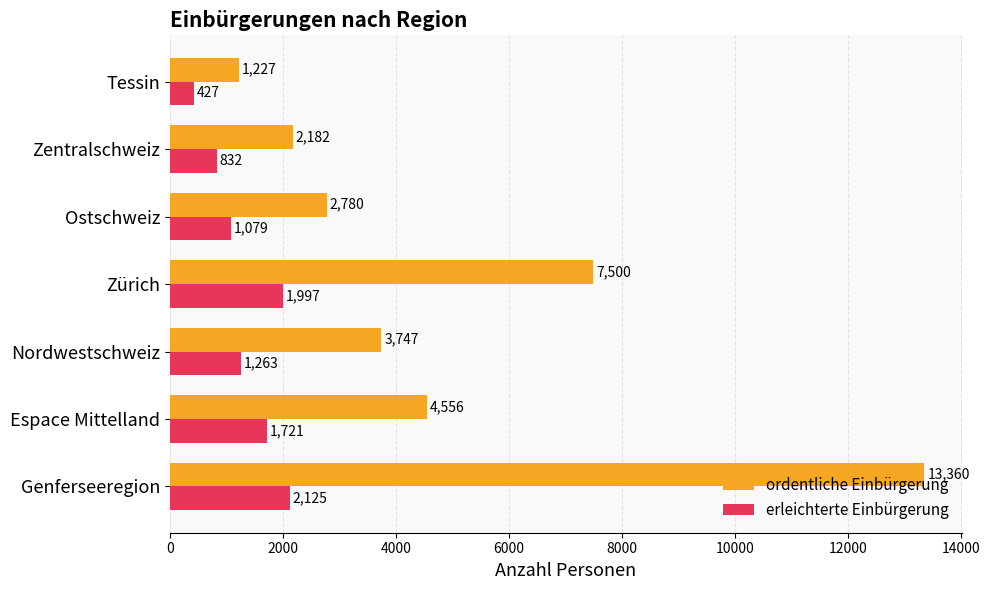

What is the average value of the ordentliche Einbürgerung series?

5050